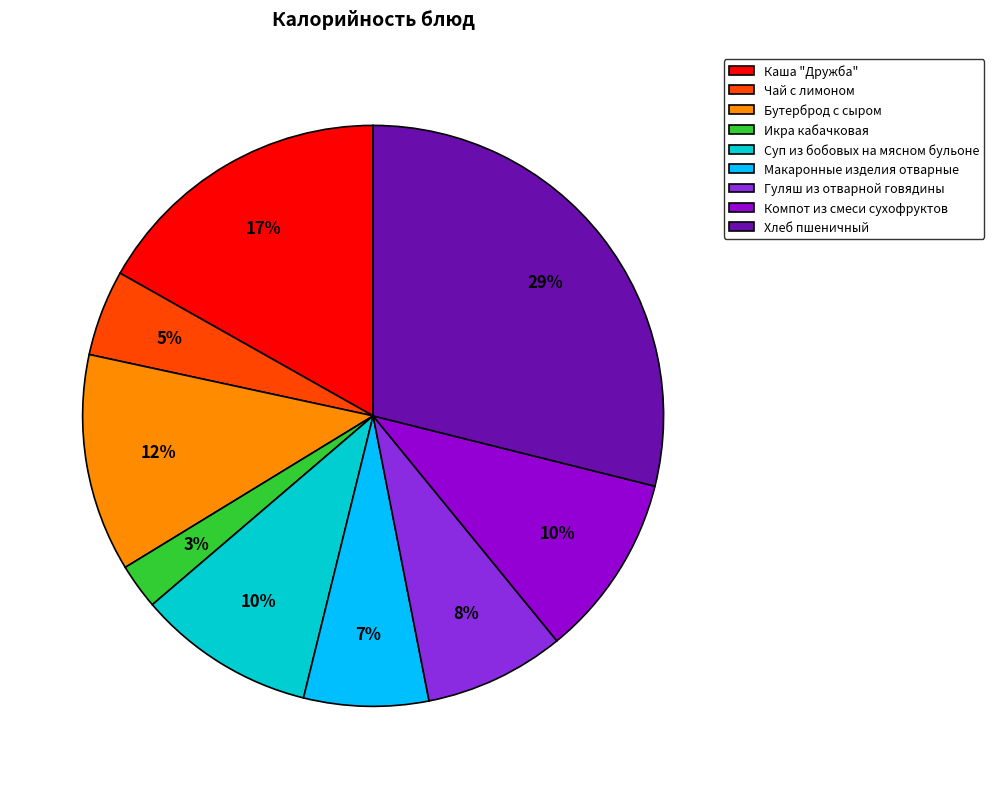

What is the largest slice in the pie chart?

Хлеб пшеничный